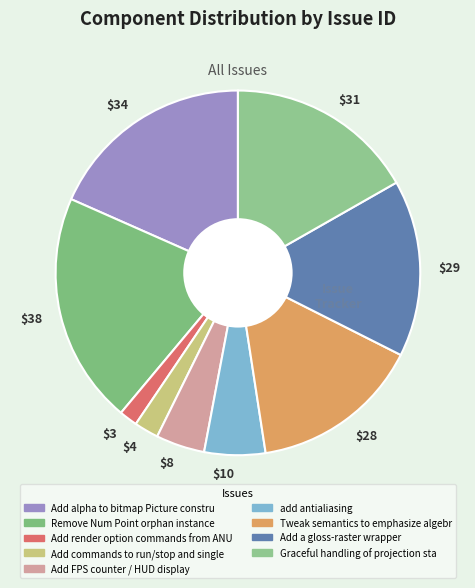

Is it true that $4 is 2% of the pie?

True